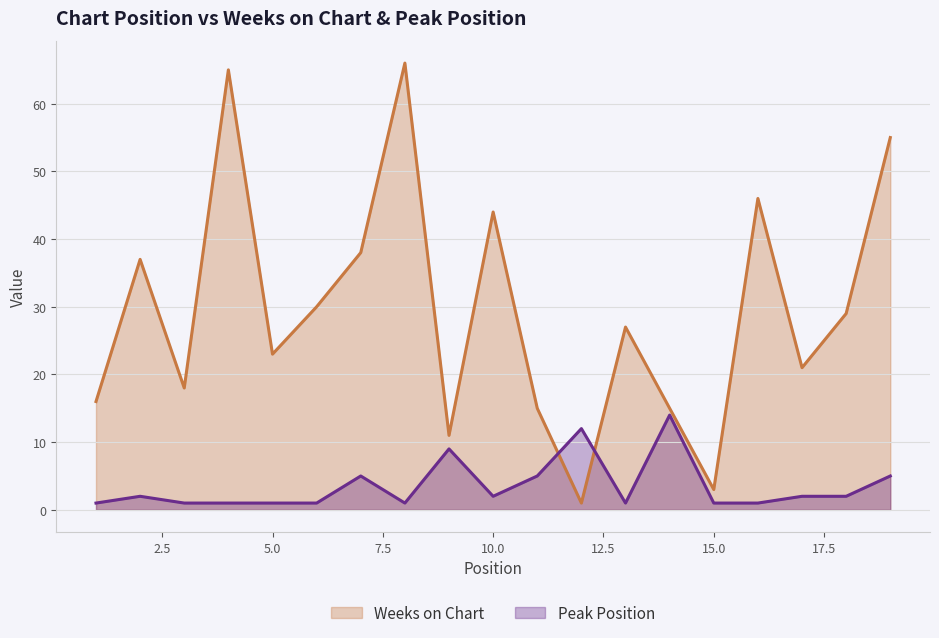

Which has a higher value, 1 or 8?

8